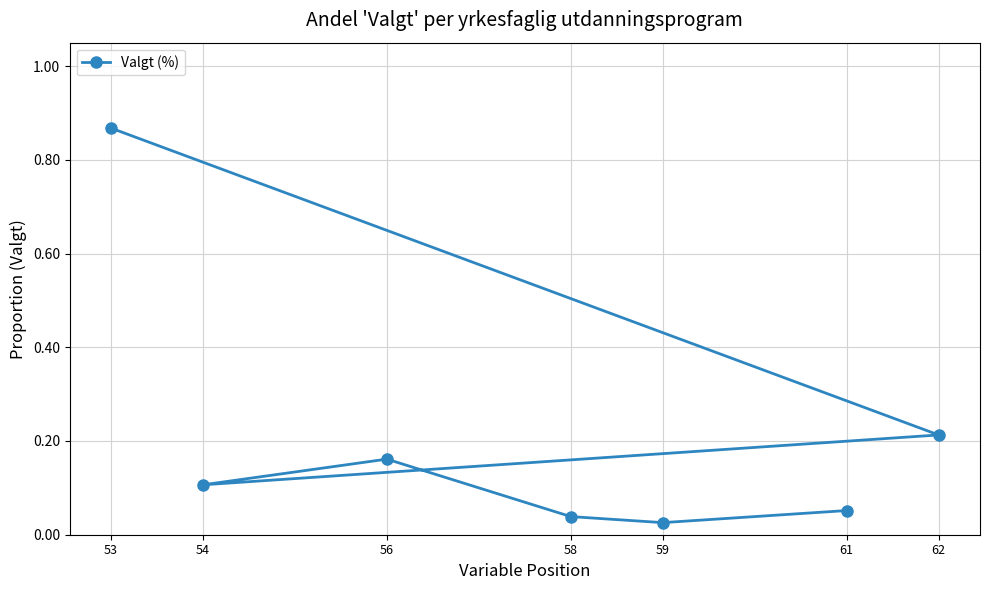

True or false: the data shows 0.1 at 54.

True